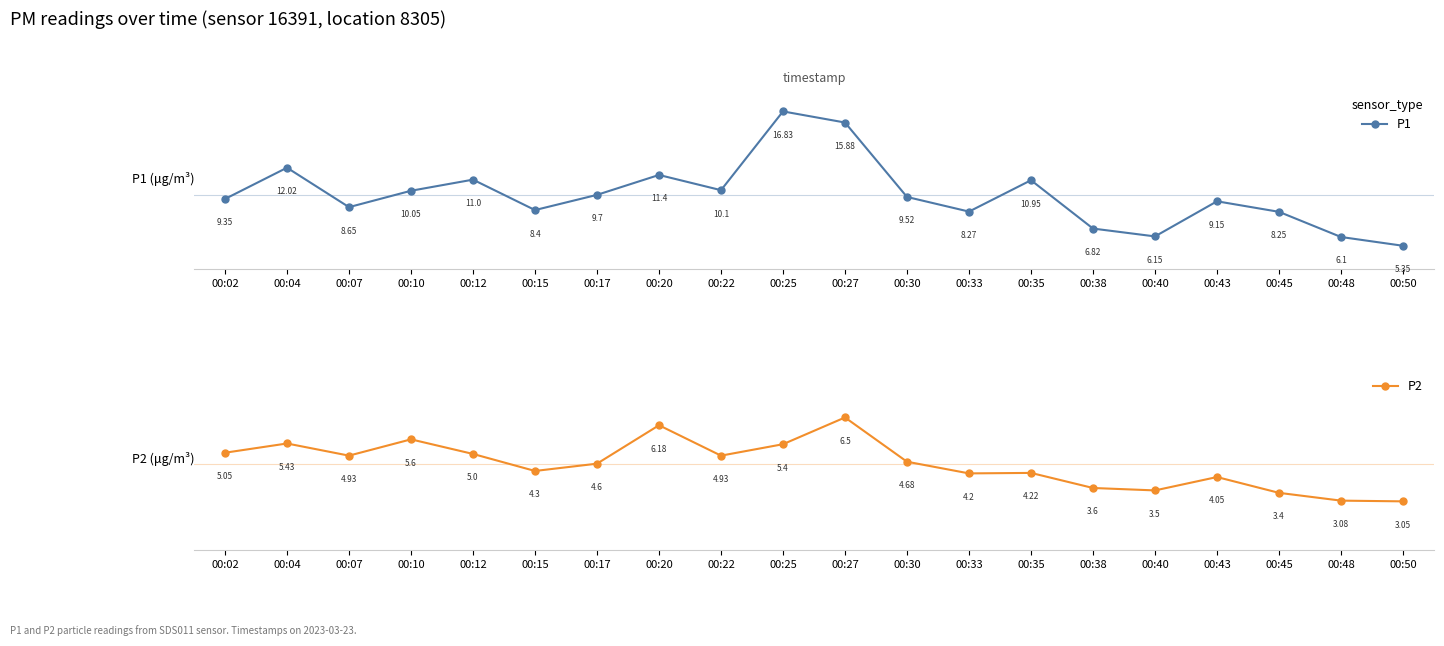

What is the average value of the P1 series?

9.7